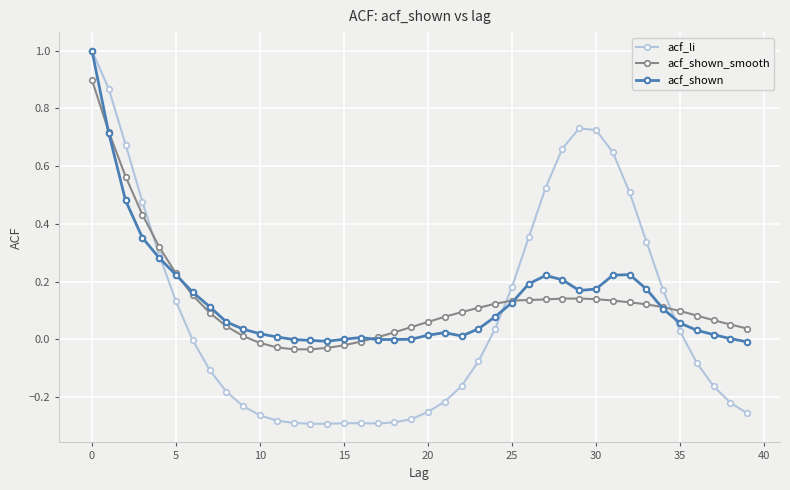

Which series has the largest range (max minus min)?

acf_li